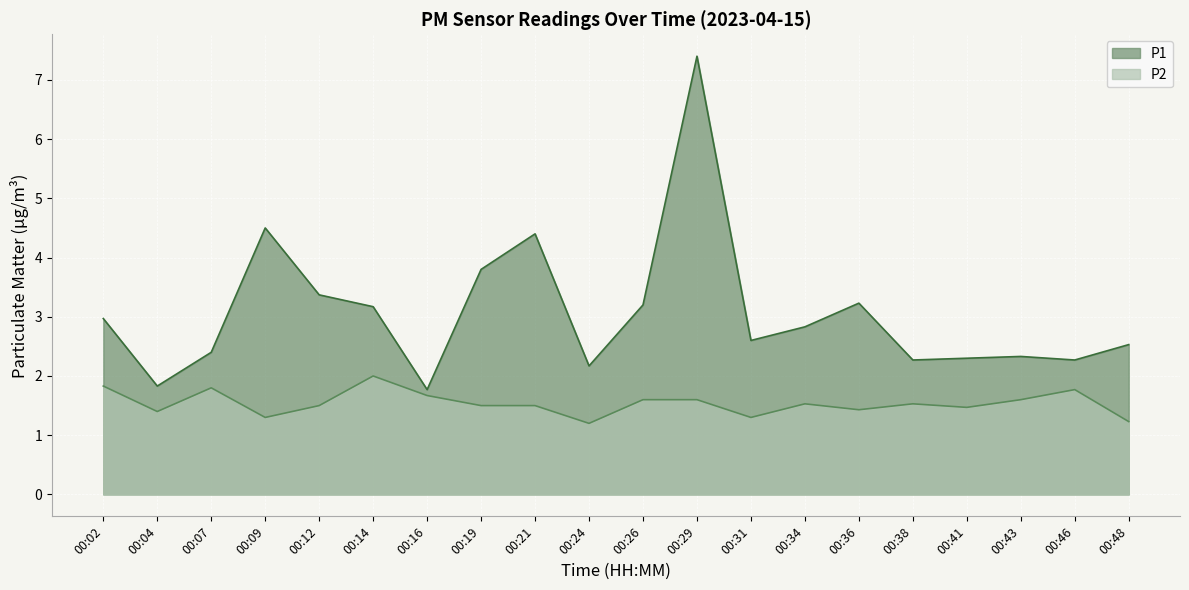

What is the greatest value displayed?

7.4